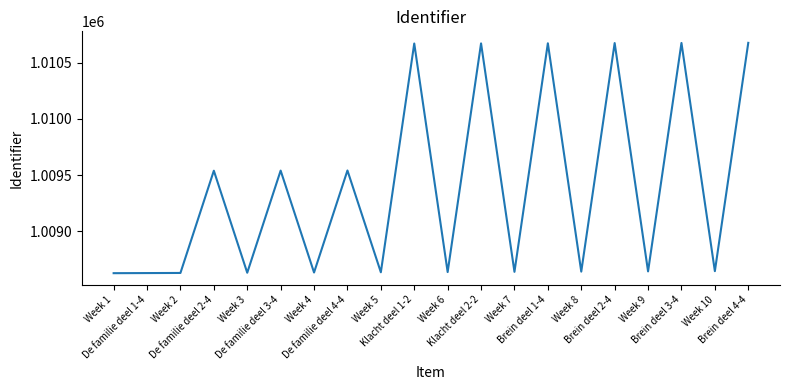

Does the chart display data point markers on the line(s)?

No